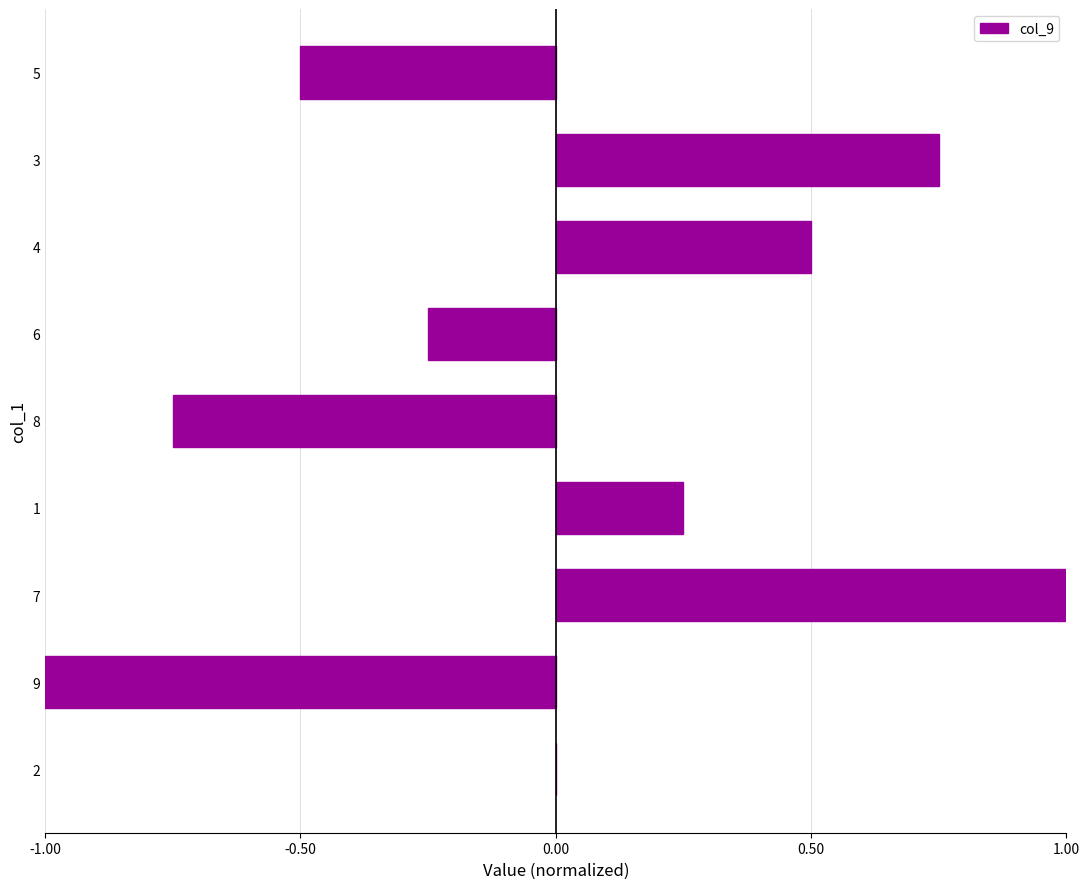

Which has a higher value, 6 or 5?

6